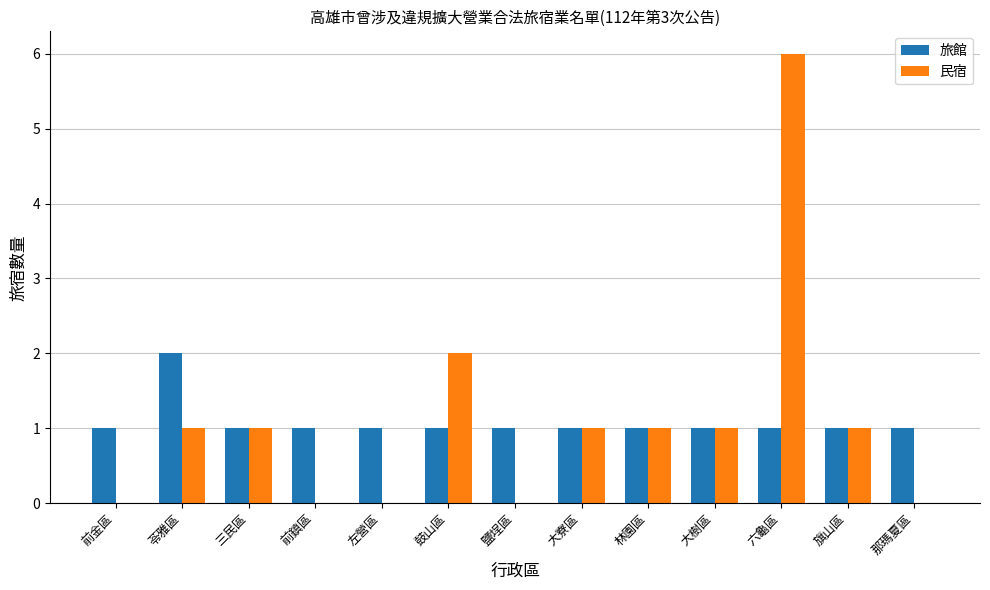

How many categories are shown in the chart?

13